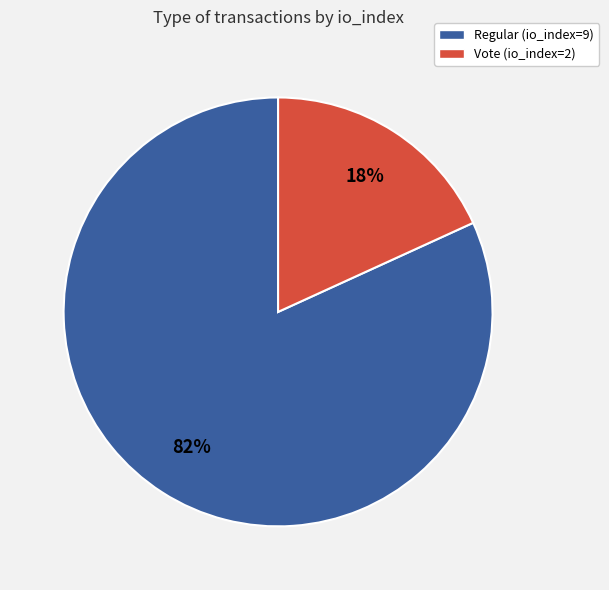

Do Vote (io_index=2) and Regular (io_index=9) together represent more than half of the pie?

Yes